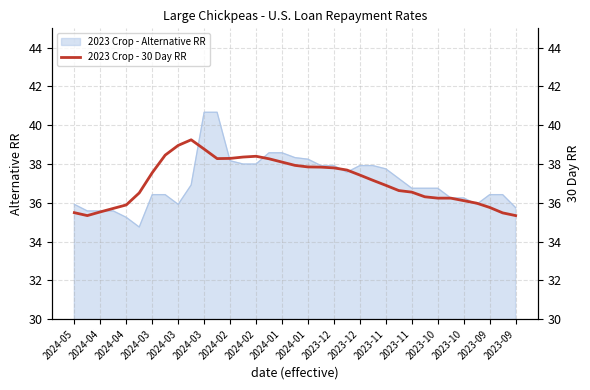

How many interior local peaks (higher than both neighbors) does the data have?

2